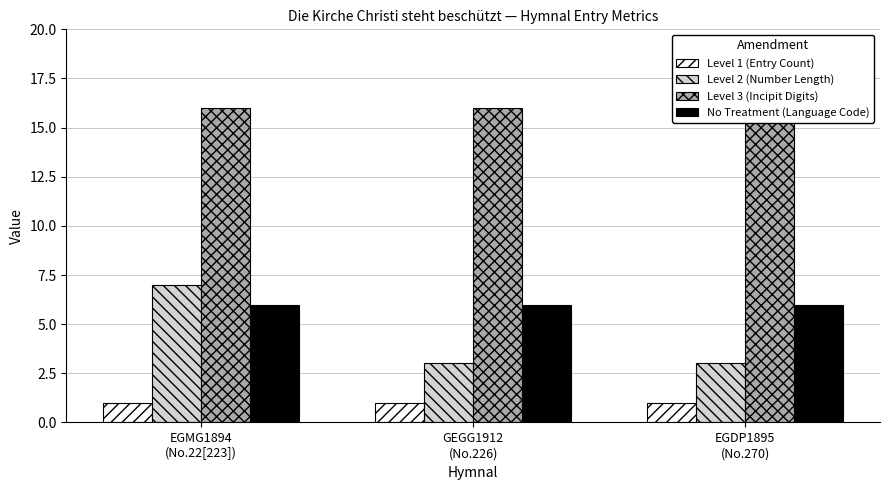

Which category has the highest value across all series?

EGMG1894
(No.22[223])